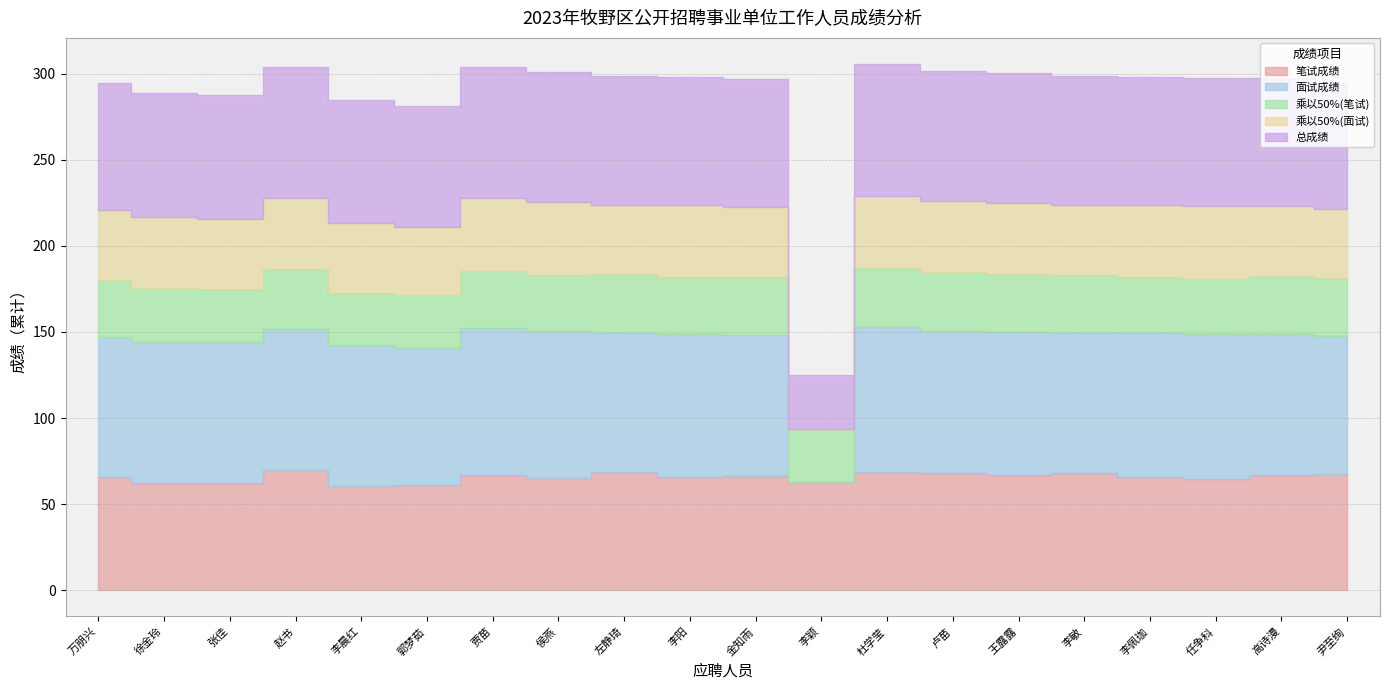

Which series changed the most between 李晨红 and 李敏?

笔试成绩